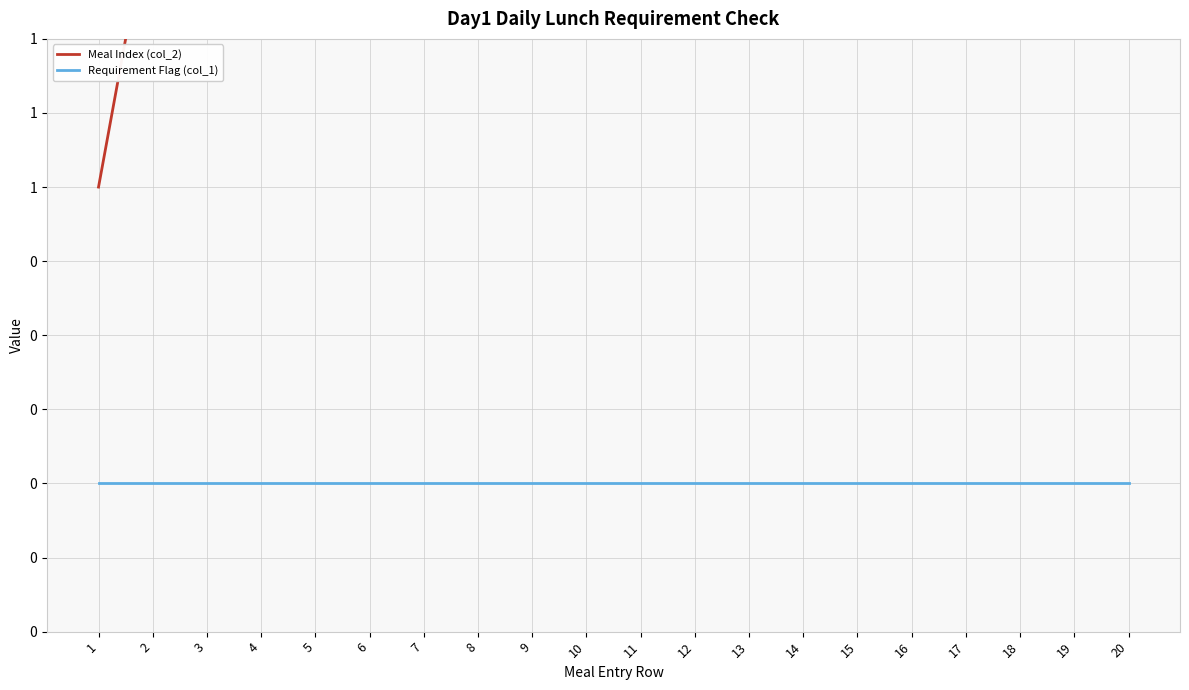

Which series changed the most between 3 and 13?

Meal Index (col_2)